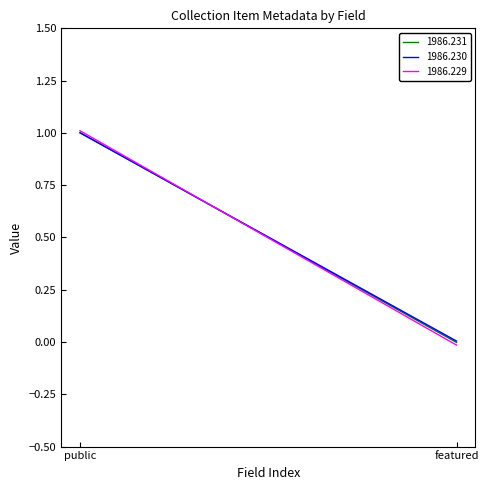

Reading left to right, what are all the values shown in this chart?

1986.231: 1	0
1986.230: 1	0
1986.229: 1	0